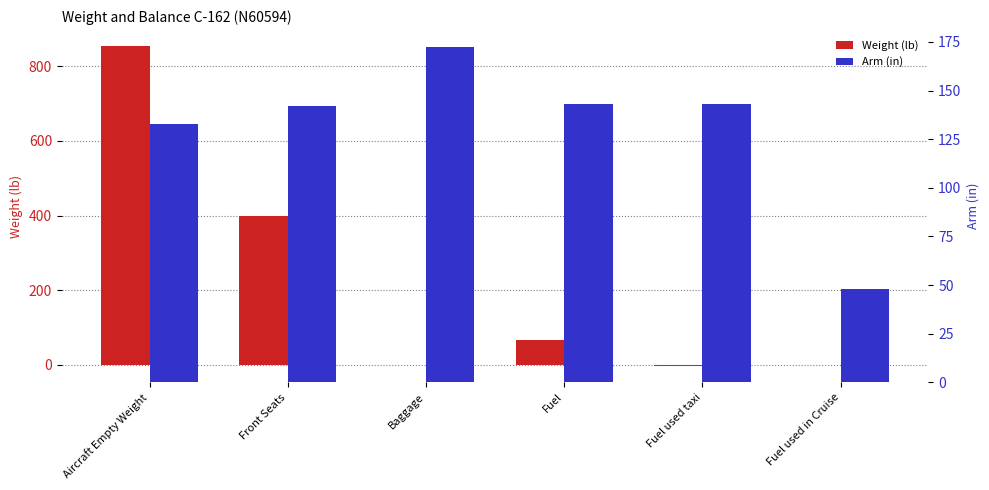

At which label does Weight (lb) reach its peak?

Aircraft Empty Weight